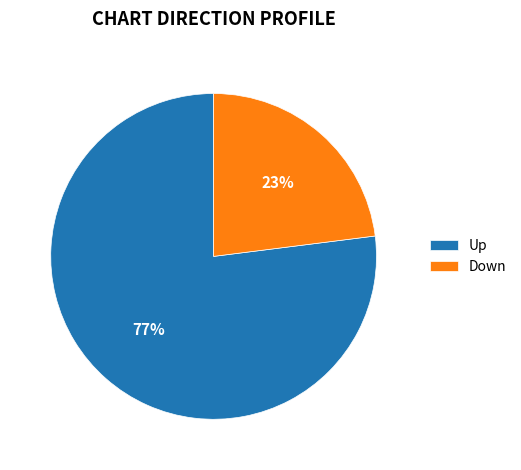

Rank the categories by value from highest to lowest.

Up, Down